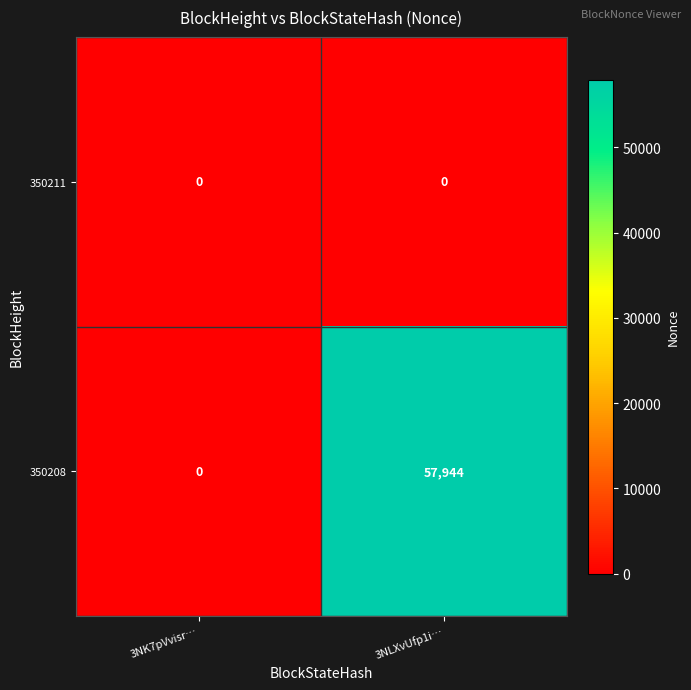

At how many categories does at least one series exceed 30282?

1